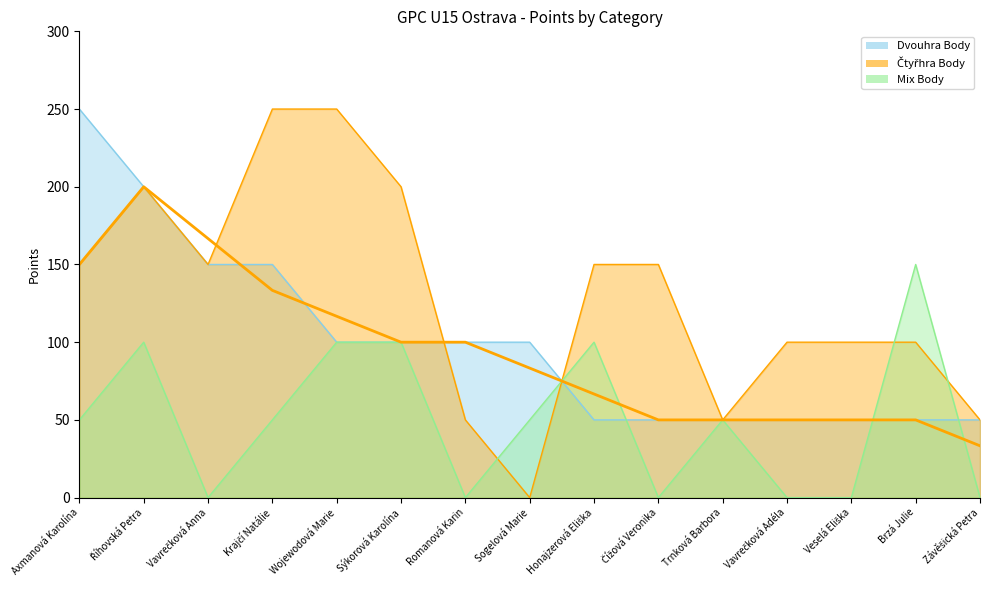

Between which two adjacent categories do Čtyřhra Body and Mix Body first intersect?

Romanová Karin and Sogelová Marie